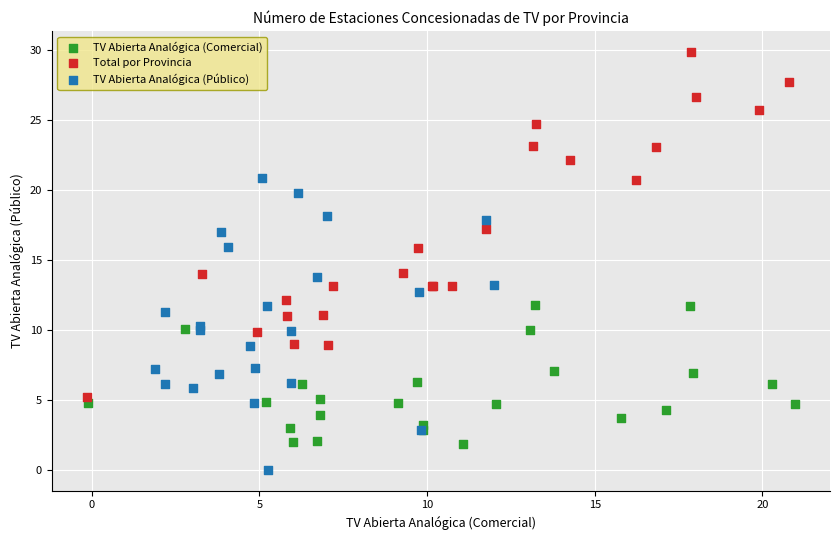

Which series contains the highest Y value?

Total por Provincia